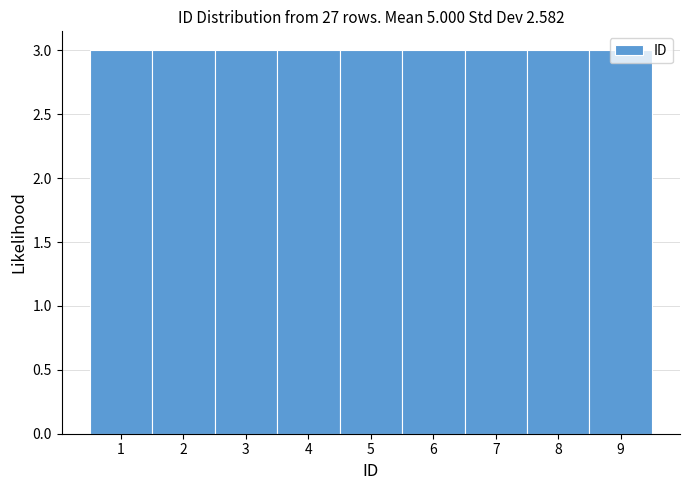

Reading left to right, list every bar in this chart as the range it spans on the x-axis followed by its height. The values are not printed on the chart, so give them approximately, as read against the axis.

0.5 to 1.5: 3
1.5 to 2.5: 3
2.5 to 3.5: 3
3.5 to 4.5: 3
4.5 to 5.5: 3
5.5 to 6.5: 3
6.5 to 7.5: 3
7.5 to 8.5: 3
8.5 to 9.5: 3